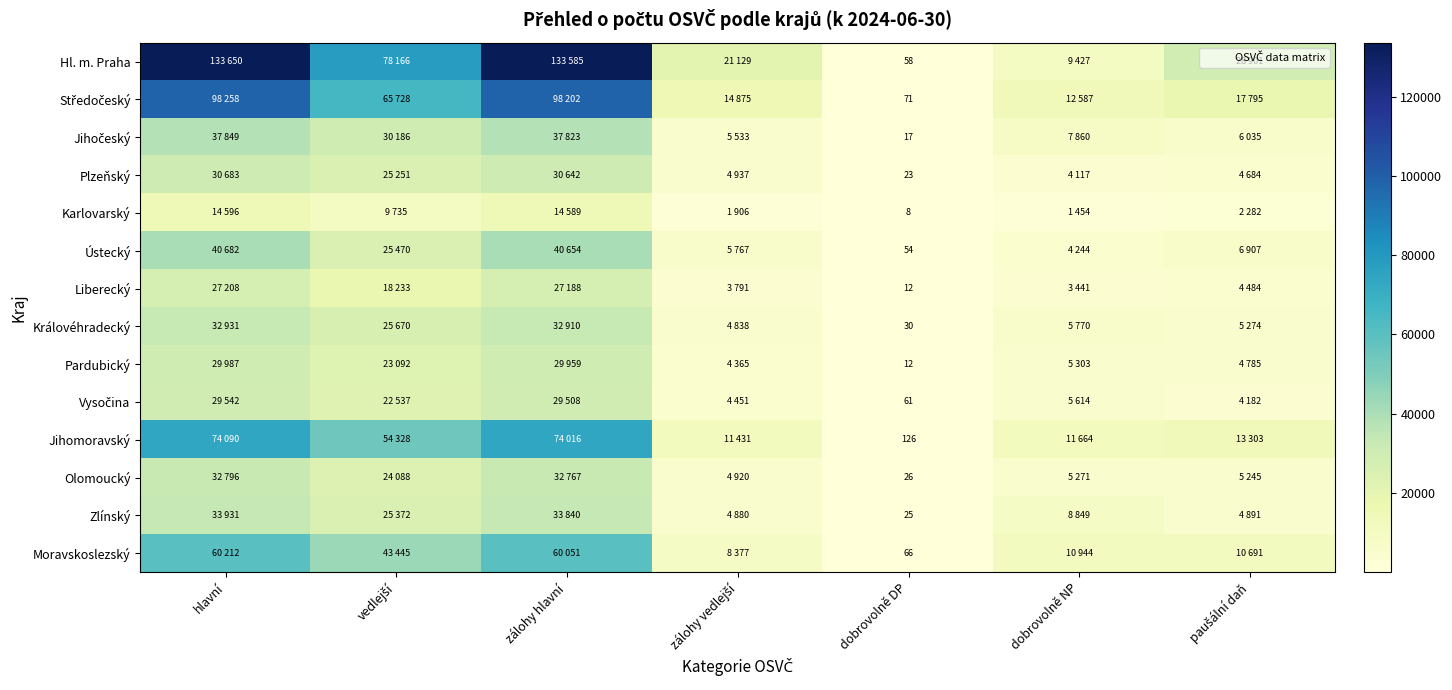

What is the sum of all Královéhradecký values?

107423